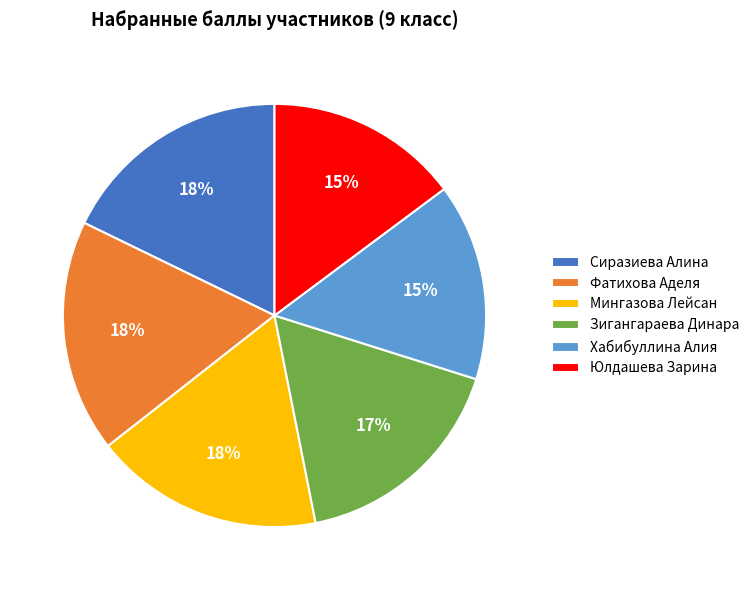

How many segments does this pie chart have?

6